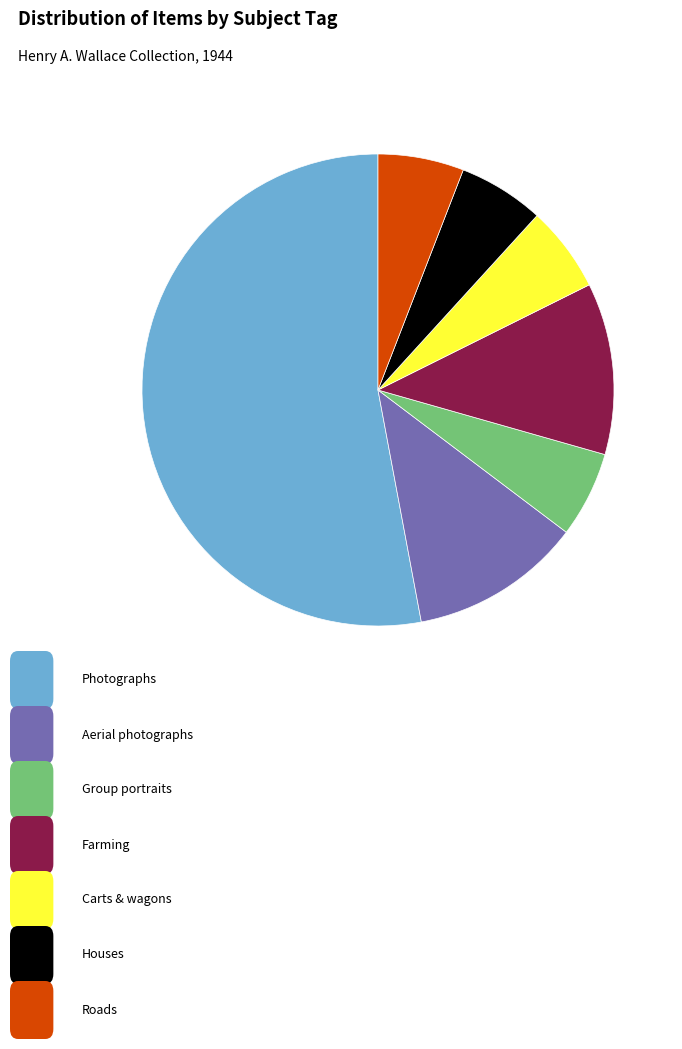

Is there a majority slice in this chart?

Yes